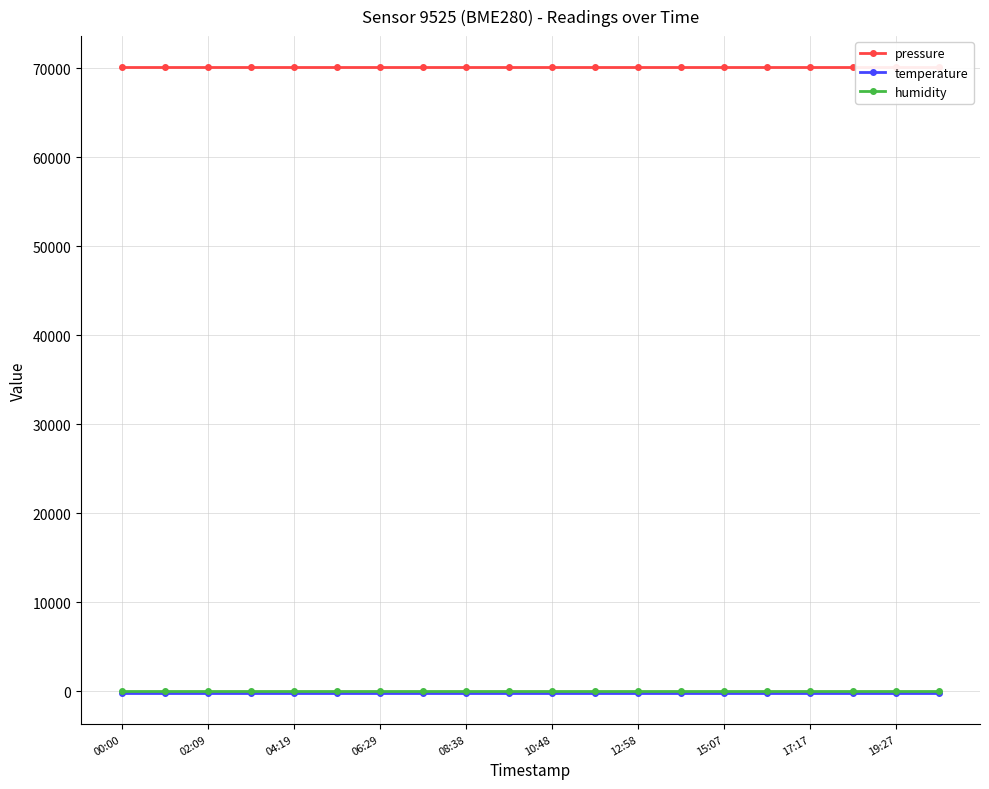

What is the label of the 1st point from the left?

00:00